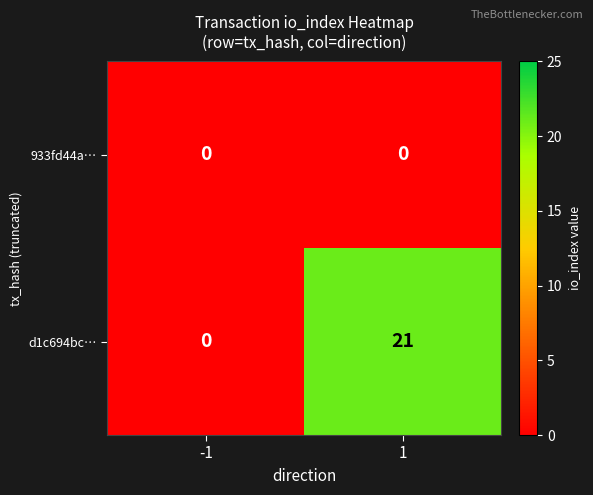

What is the greatest value displayed?

21